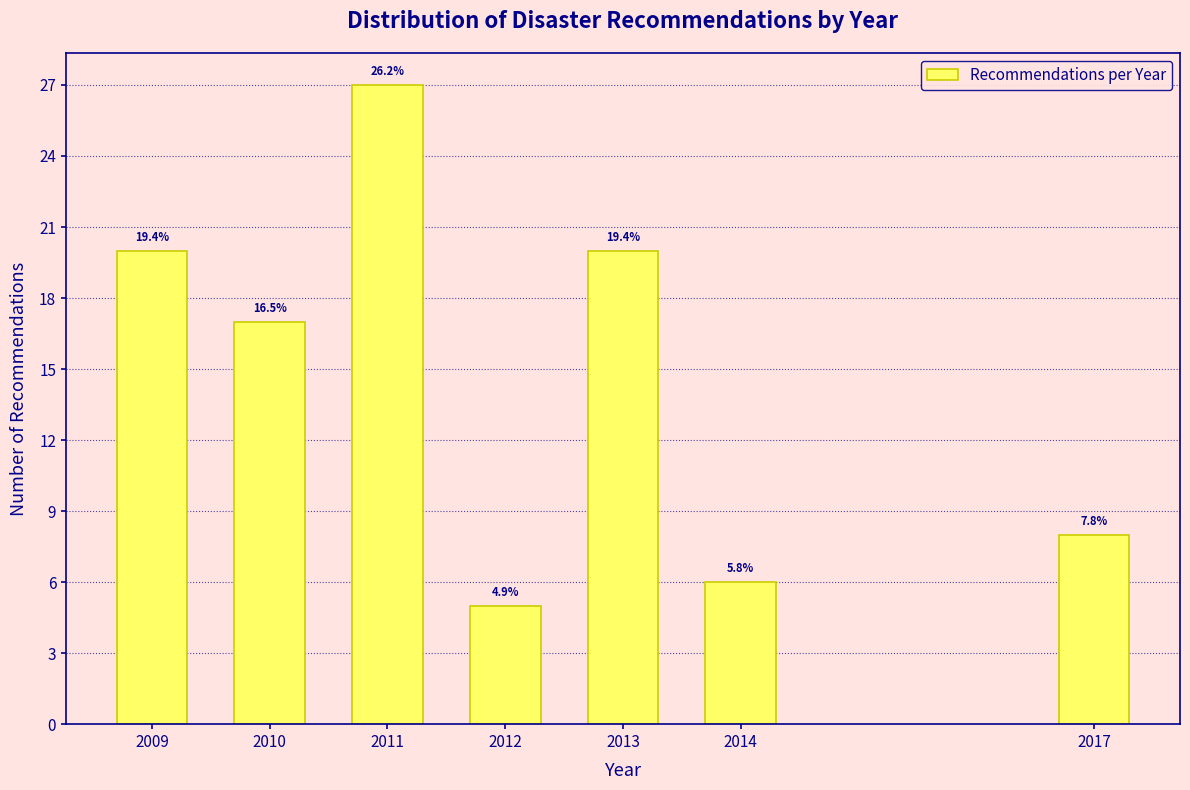

Does the chart contain any negative values?

No